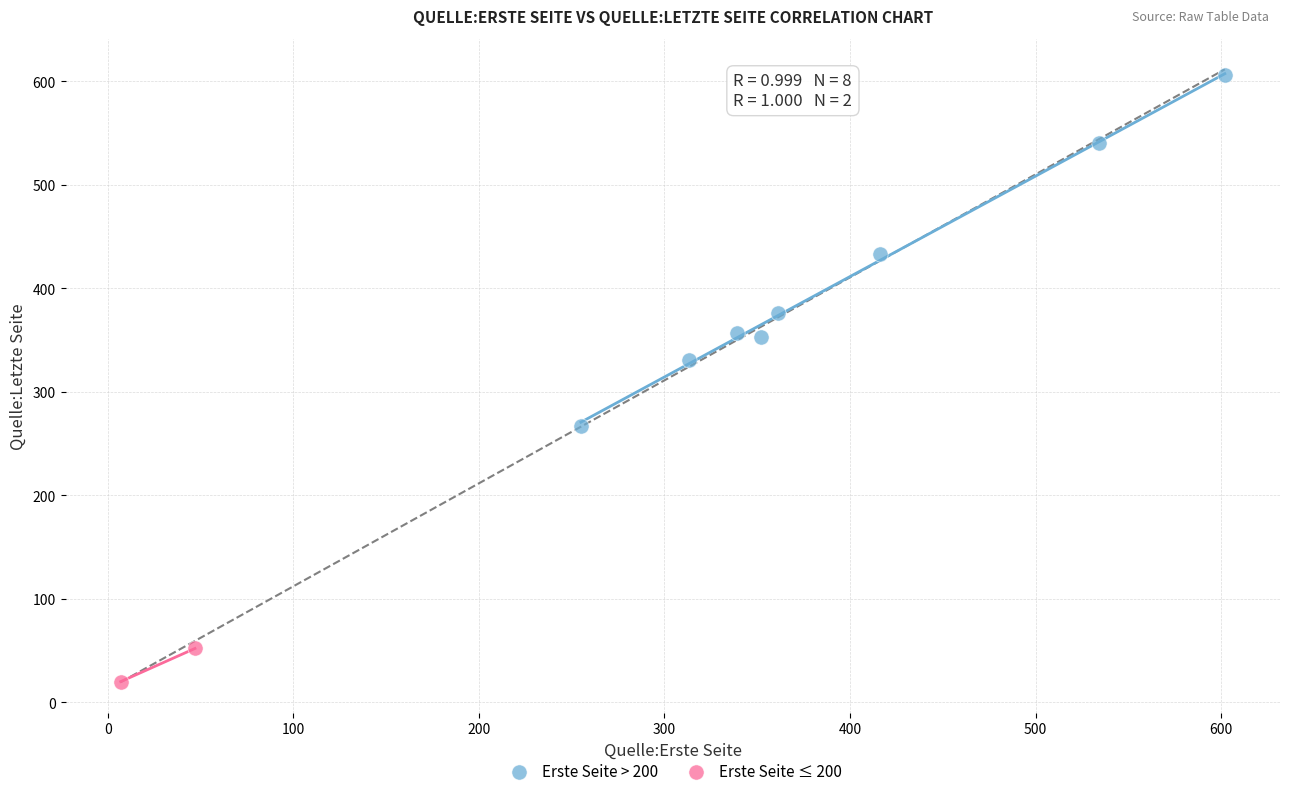

Which series contains the lowest Y value?

Erste Seite ≤ 200